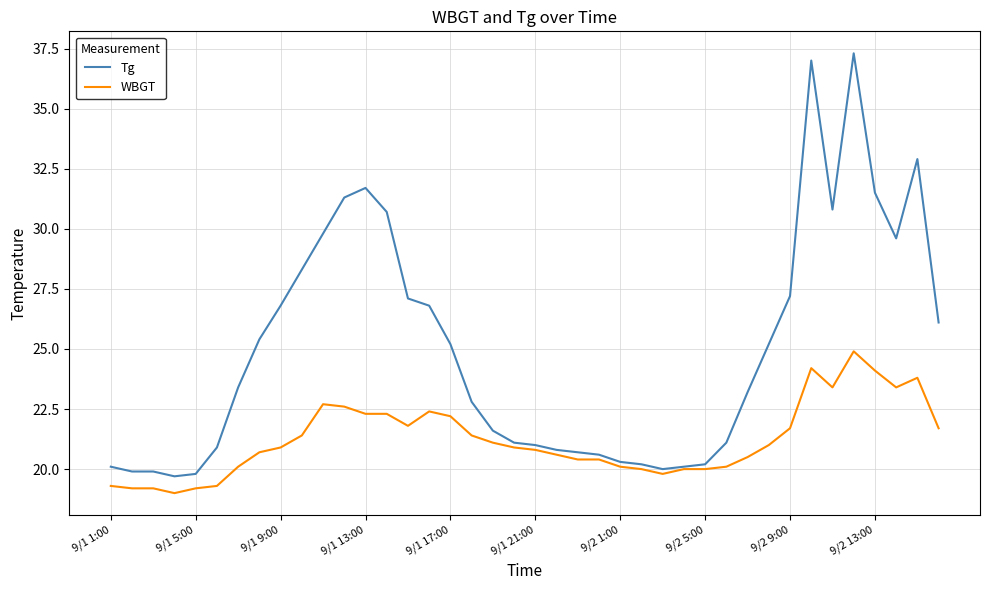

Which series has the largest total across all categories?

Tg